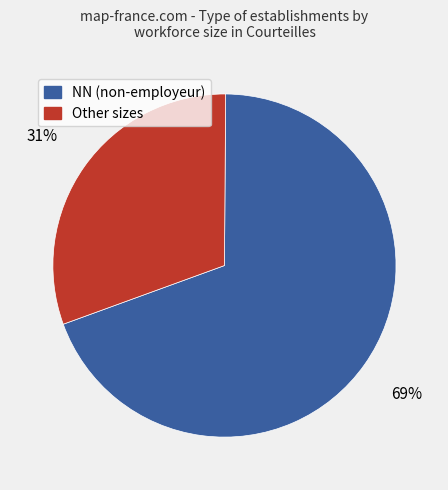

Does any single category account for the majority?

Yes